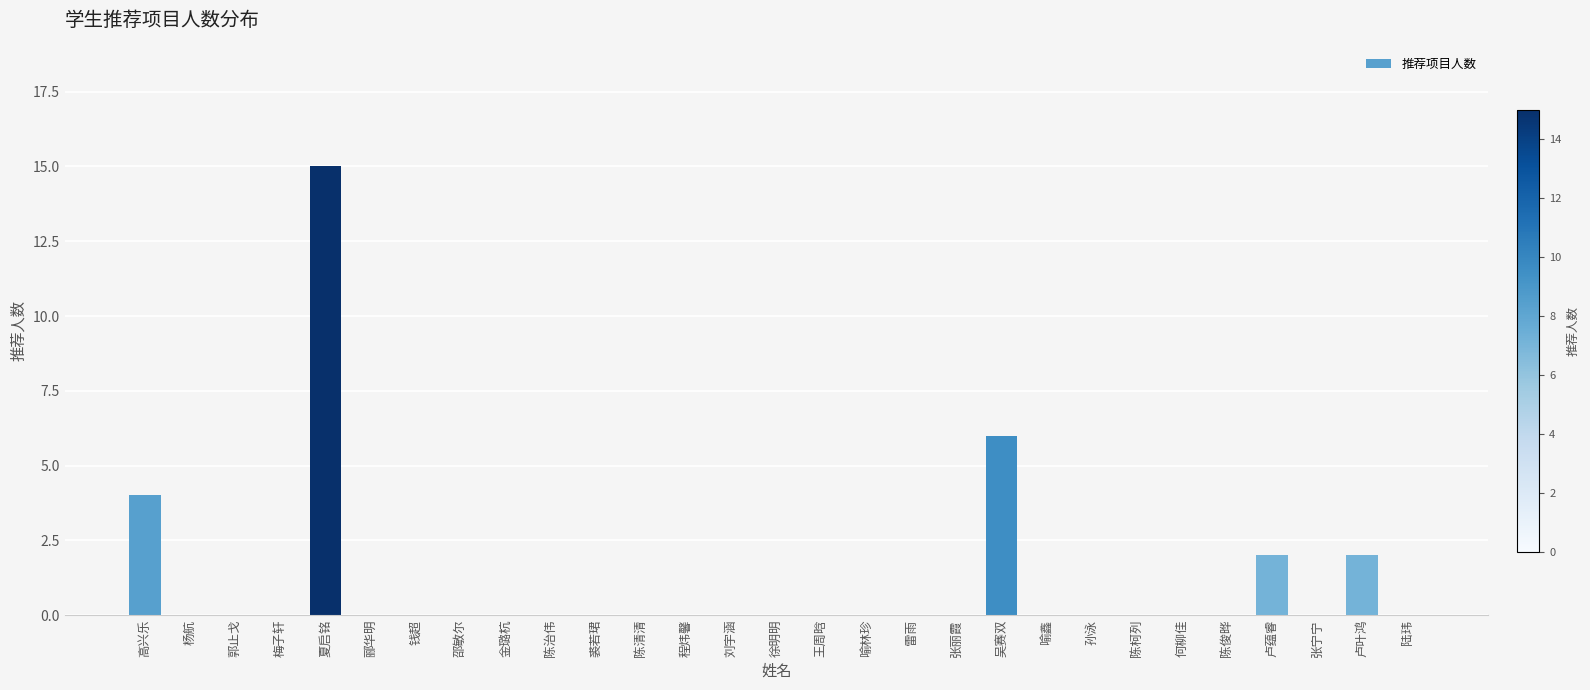

Are the bars horizontal?

No